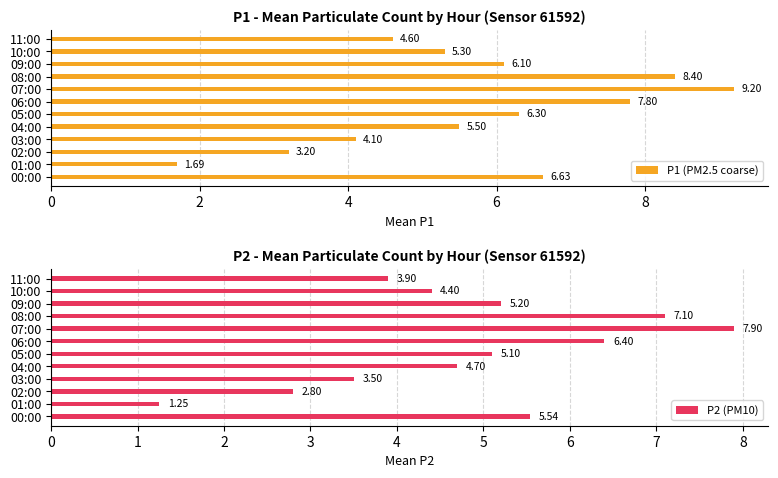

What is the sum of all P1 (PM2.5 coarse) values?

68.8